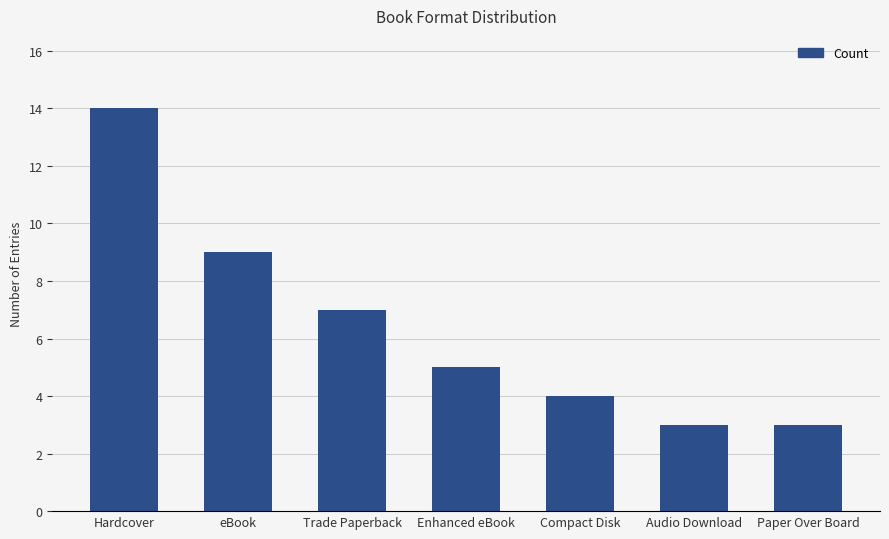

Reading left to right, extract all data points from this chart.

Hardcover=14	eBook=9	Trade Paperback=7	Enhanced eBook=5	Compact Disk=4	Audio Download=3	Paper Over Board=3